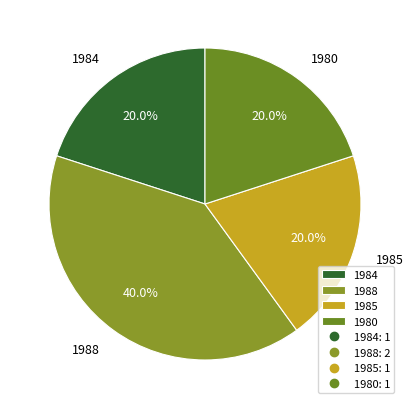

Count the number of slices in the pie.

4